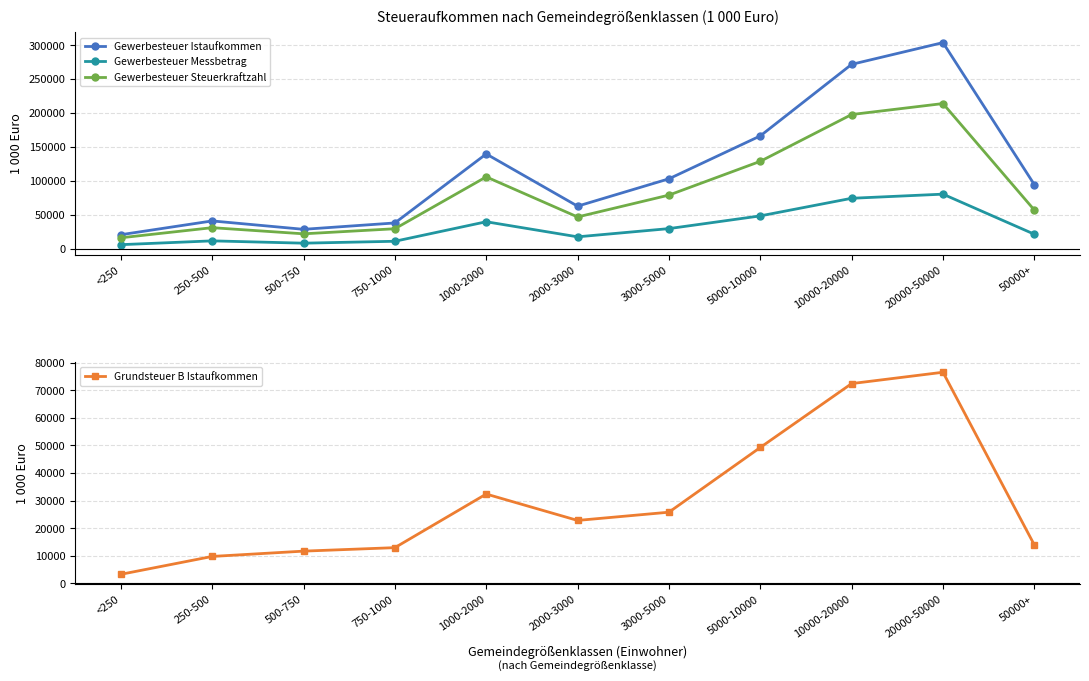

At how many categories does at least one series exceed 69423?

6